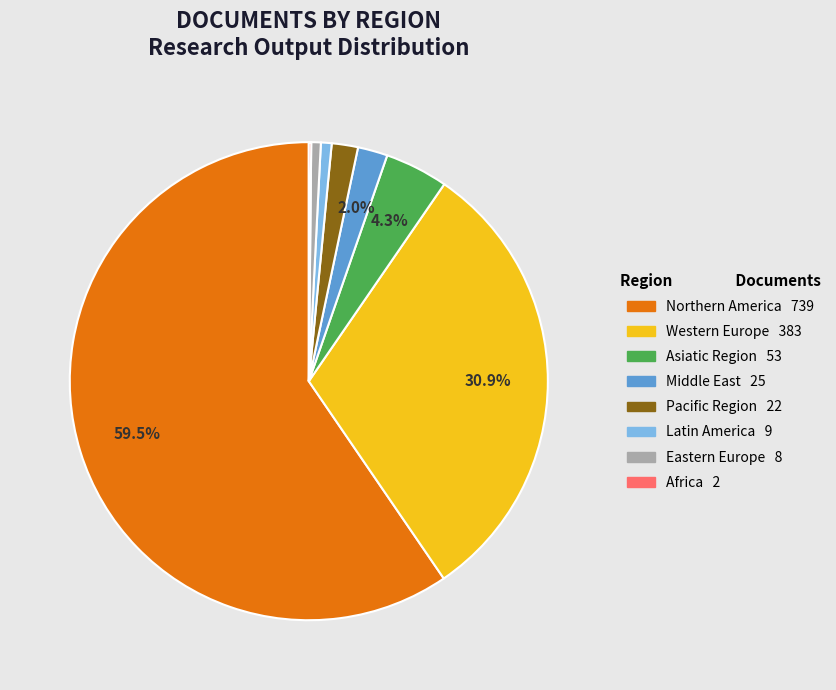

To the nearest percent, what percentage of the pie is Western Europe?

31%